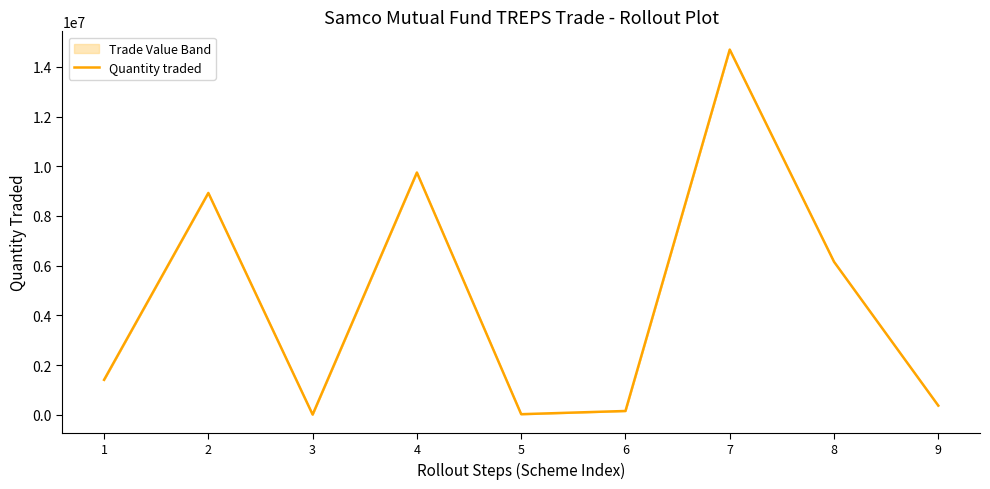

What is the ratio of the value at 4 to the value at 2?

1.1